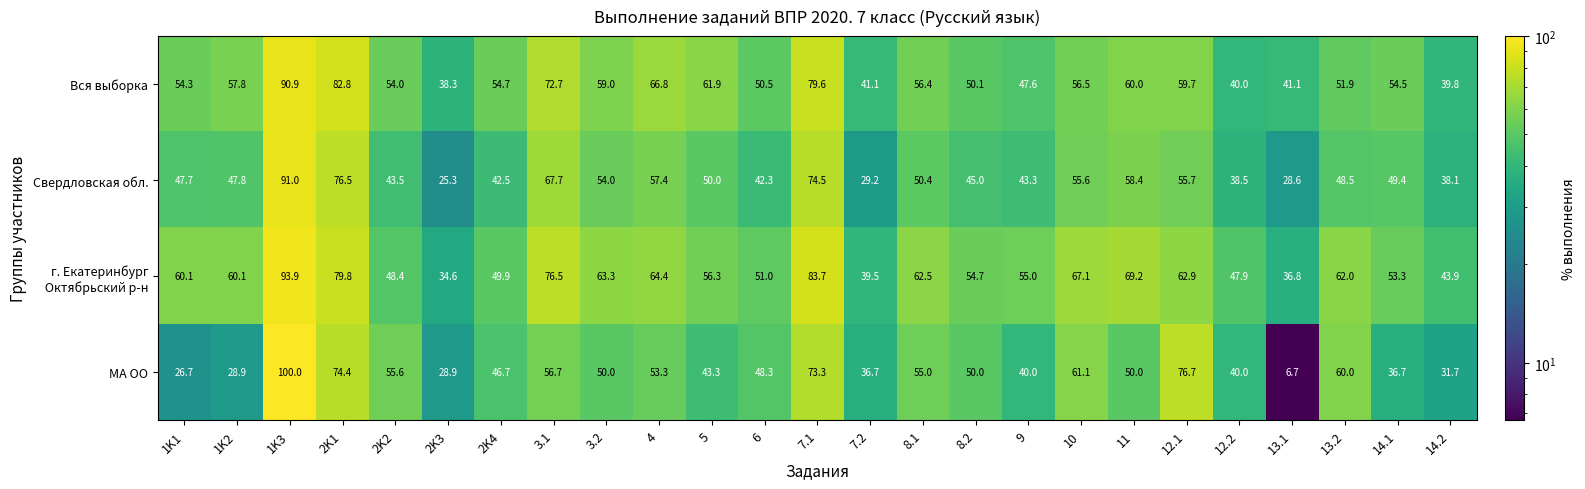

Is the value of МА ОО at 11 greater than the value of Свердловская обл. at 3.1?

No